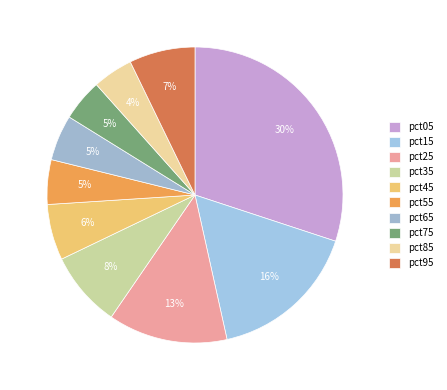

How many segments does this pie chart have?

10